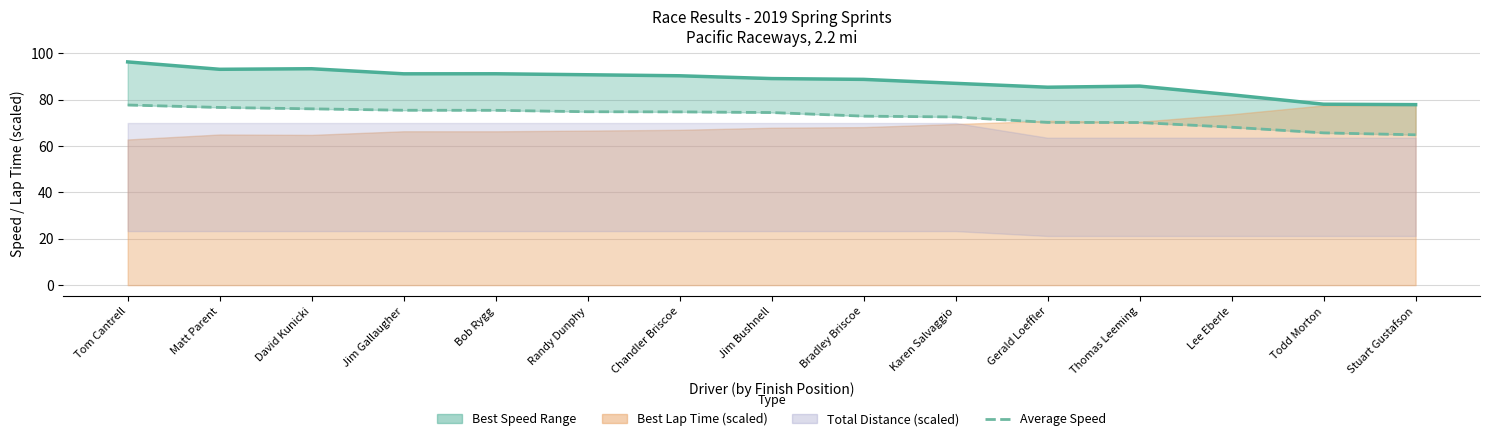

What is the label of the 8th point from the right?

Jim Bushnell